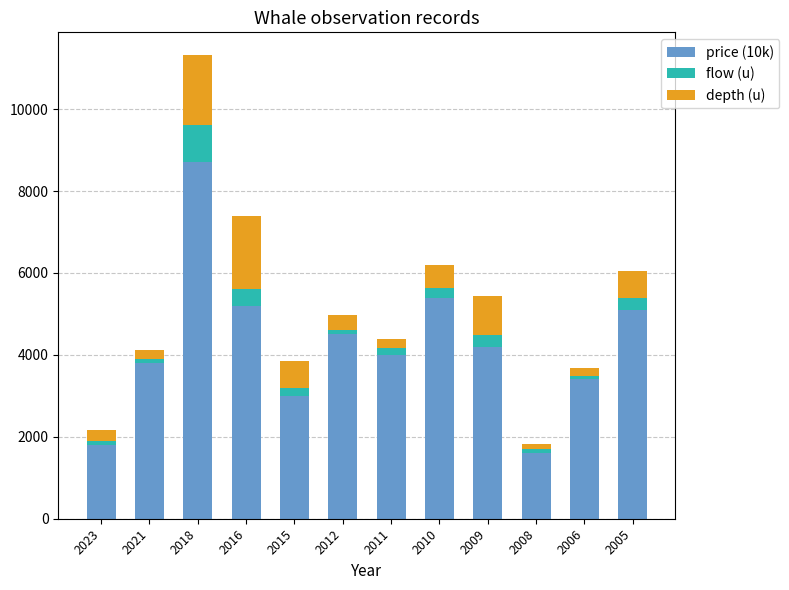

The value of price (10k) at 2021 is 3800. True or false?

True